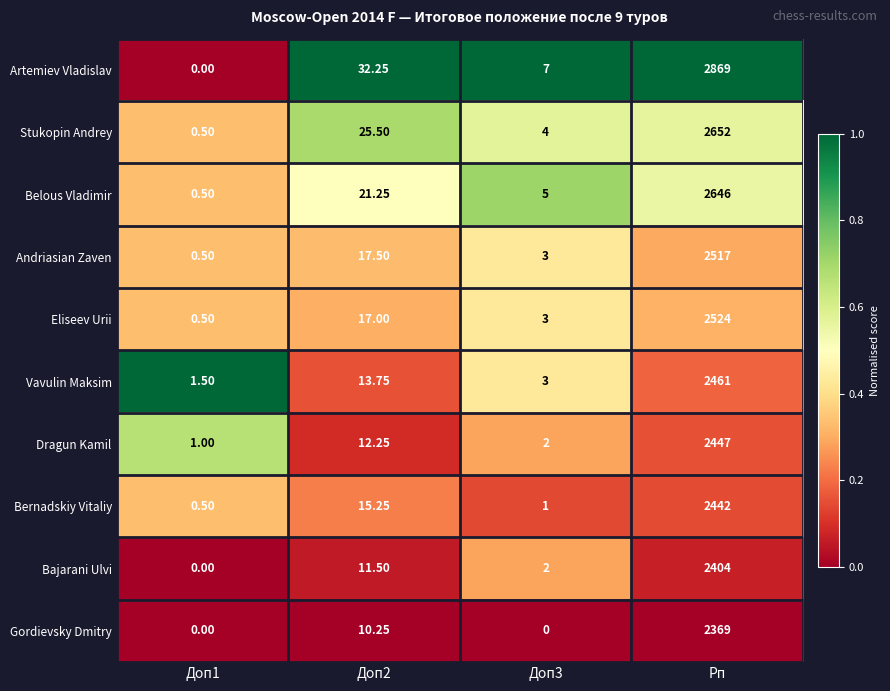

How many distinct data groups are displayed?

10